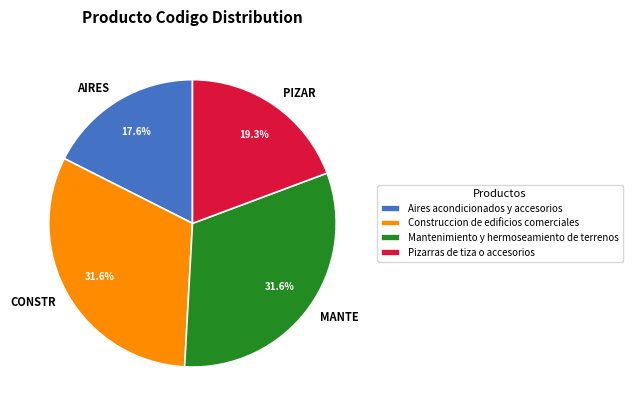

To the nearest percent, what is the difference between the Pizarras de tiza o accesorios and Construccion de edificios comerciales slice percentages?

12%